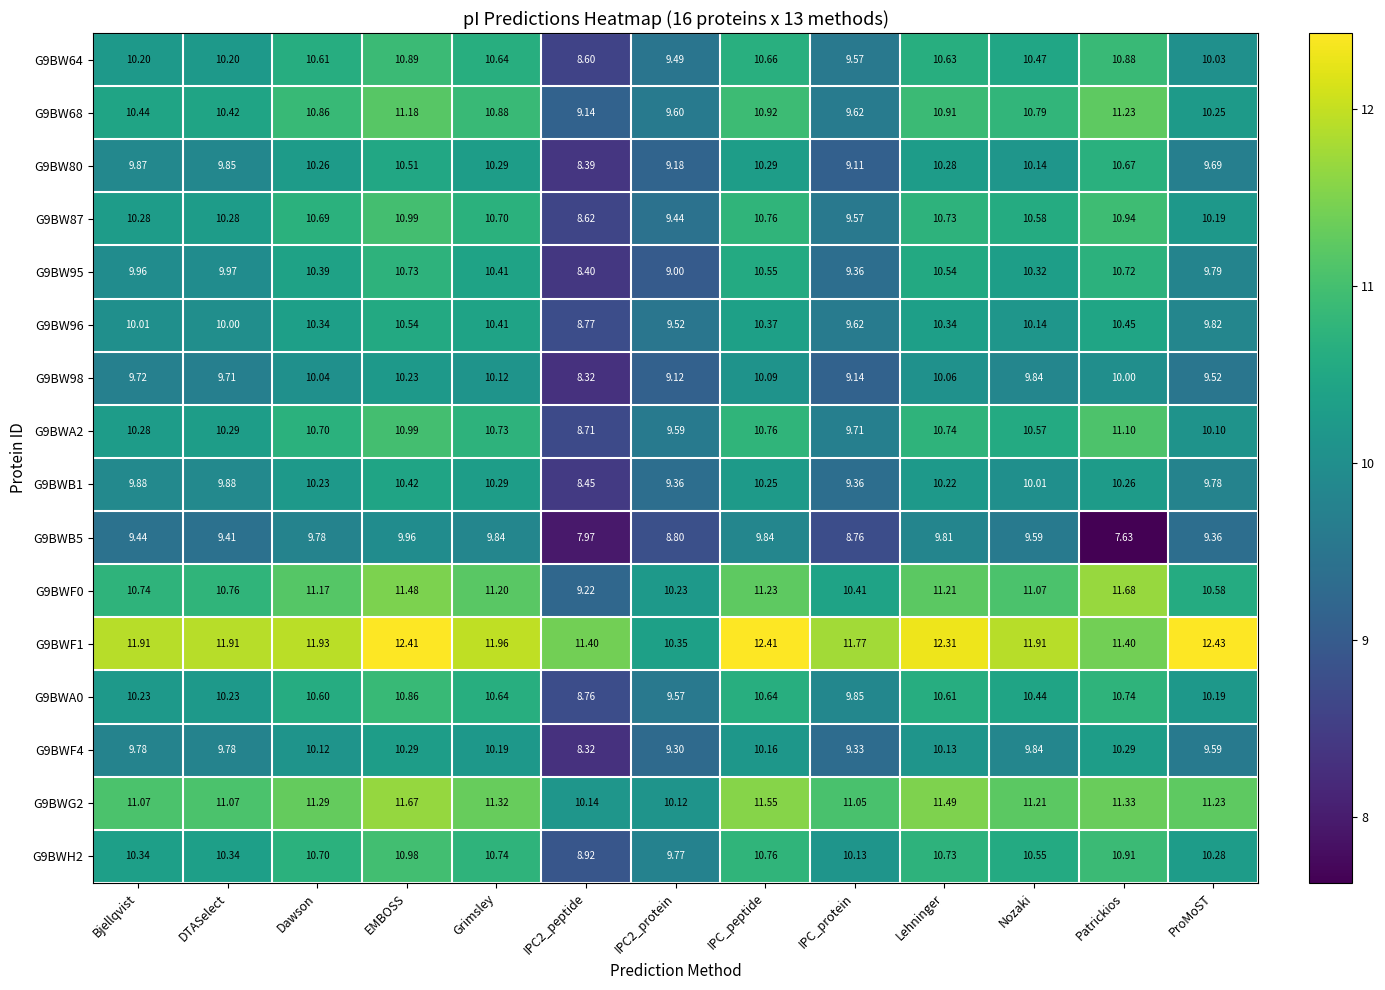

At which label does G9BWF1 first exceed 11?

Bjellqvist